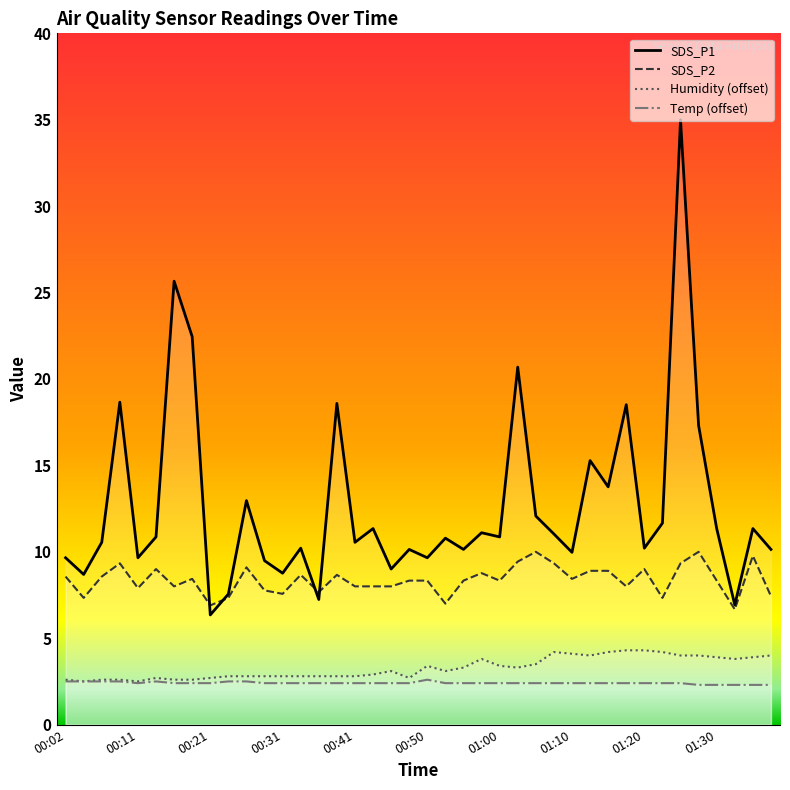

What is the spread (max minus min) of values at 01:10?

7.6